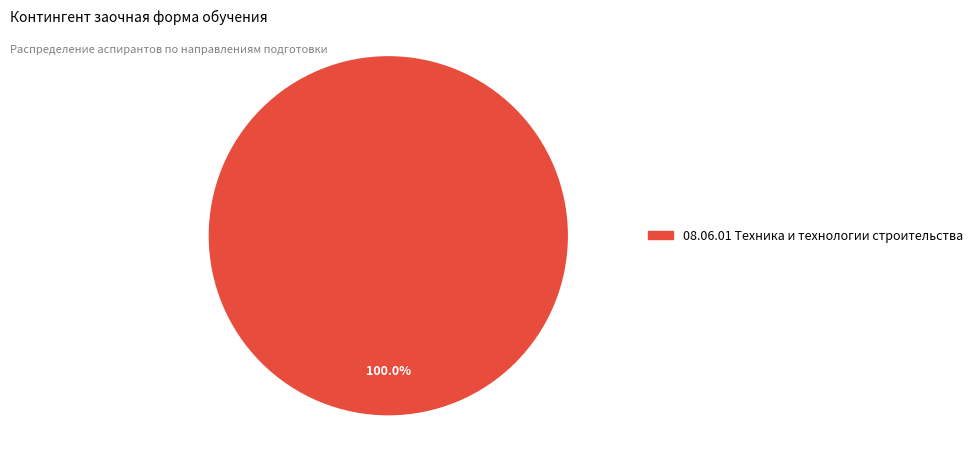

Does any single category account for the majority?

Yes